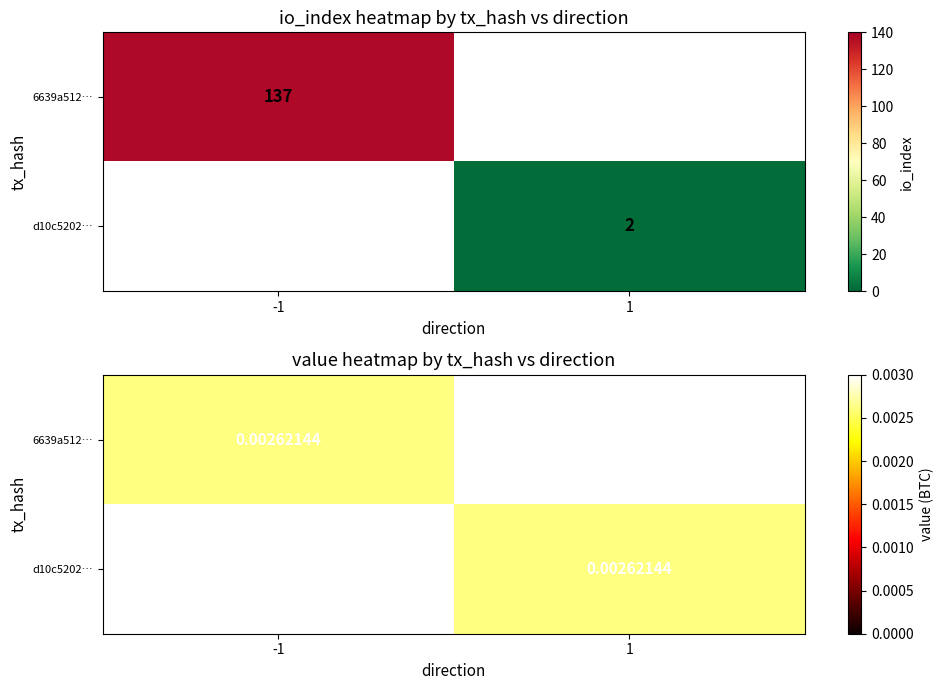

Reading left to right, what are all the values shown in this chart?

6639a5125bd82f0f57e73c6b984403653b43550: -1	137
d10c5202aa1390774cb1daf134cf02b8d992b3e: 1	2